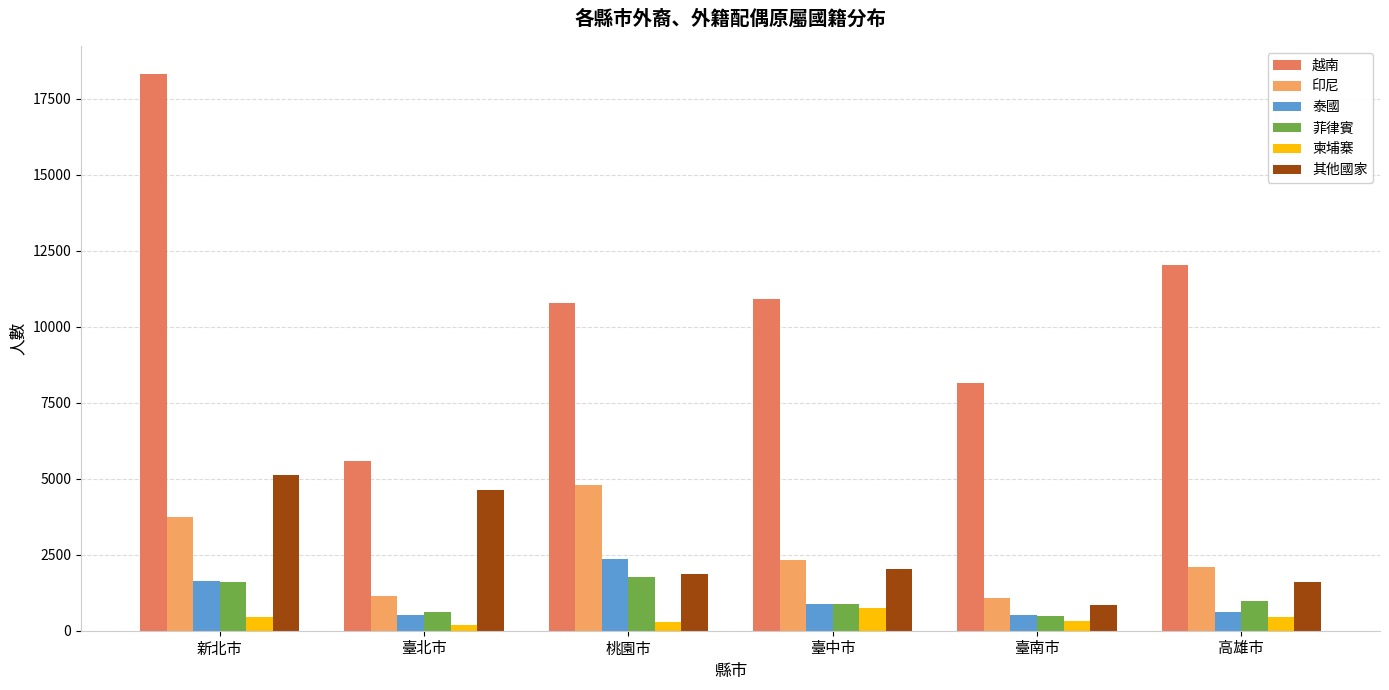

How many data points does each series have?

6